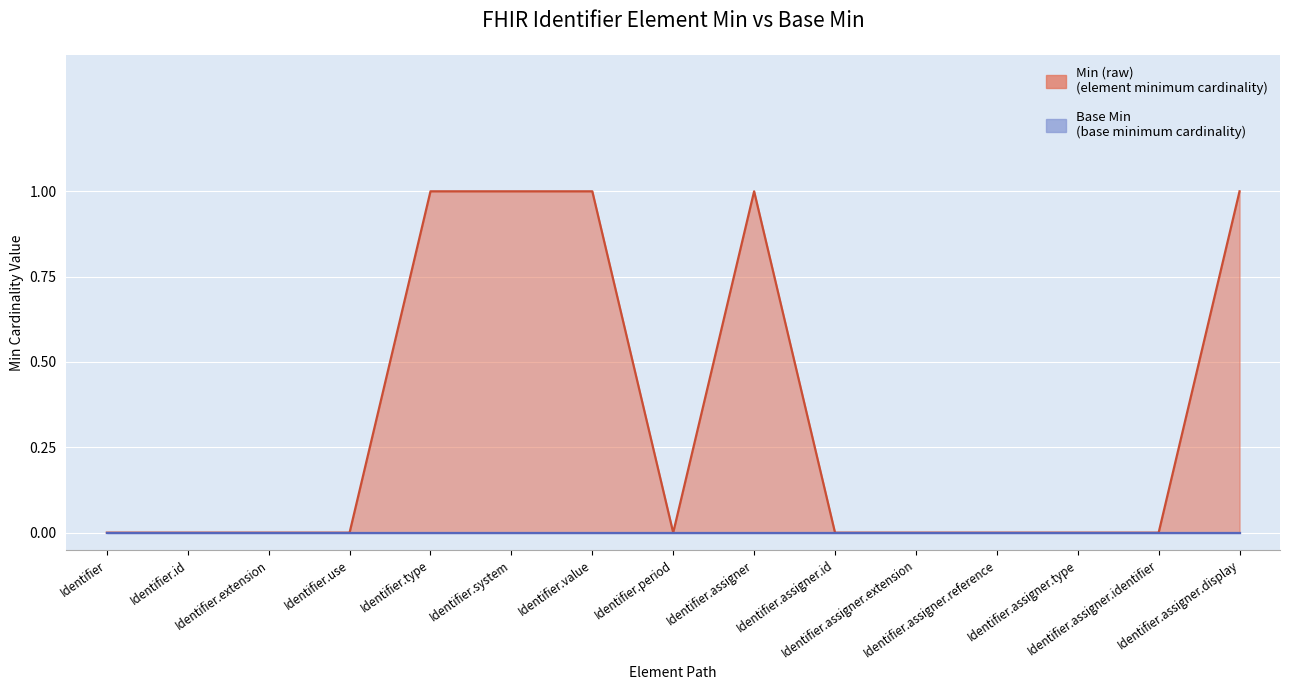

Reading left to right, list all the values displayed in this chart.

Identifier=0	Identifier.id=0	Identifier.extension=0	Identifier.use=0	Identifier.type=1	Identifier.system=1	Identifier.value=1	Identifier.period=0	Identifier.assigner=1	Identifier.assigner.id=0	Identifier.assigner.extension=0	Identifier.assigner.reference=0	Identifier.assigner.type=0	Identifier.assigner.identifier=0	Identifier.assigner.display=1